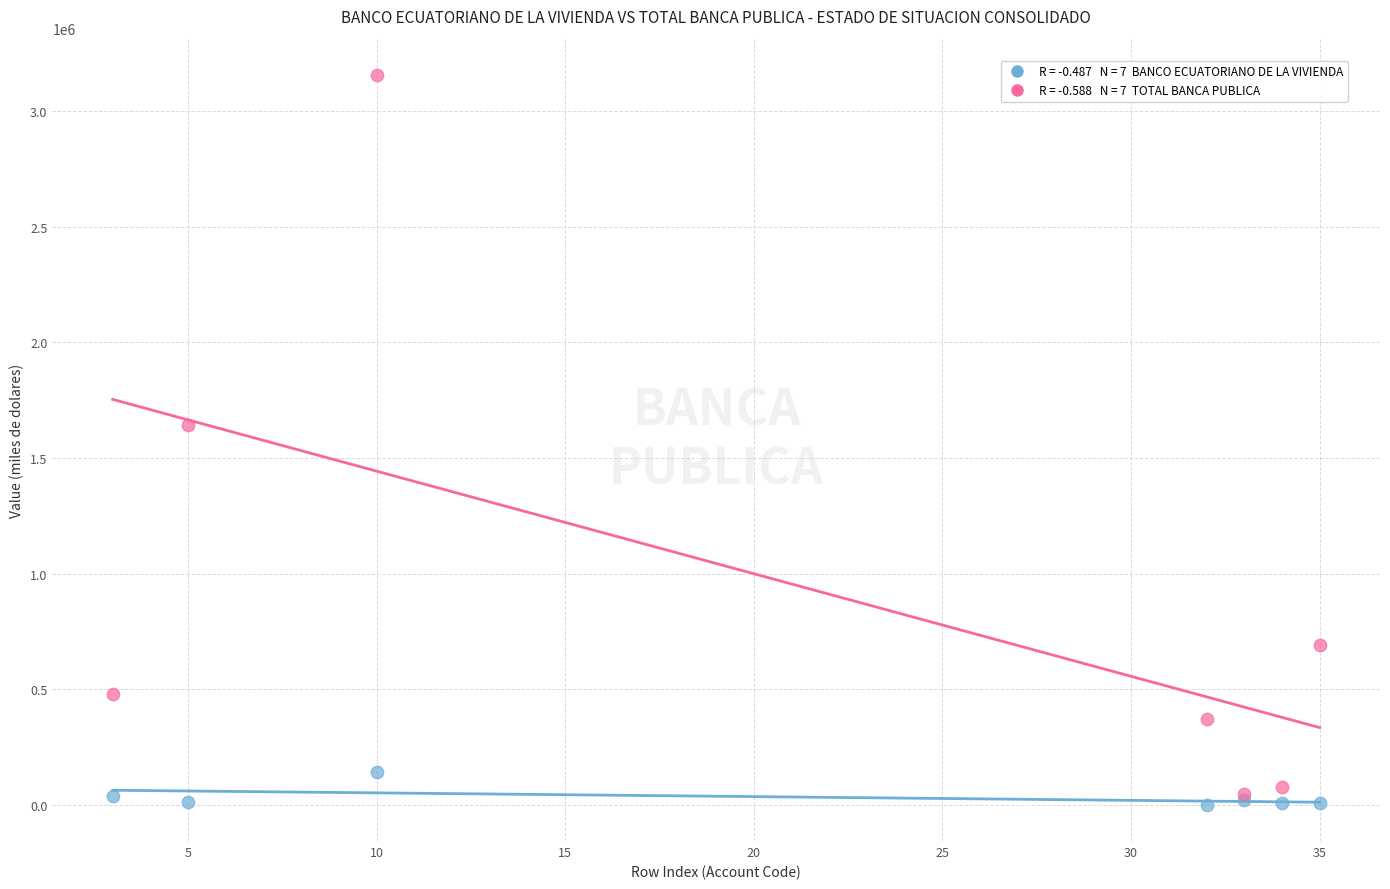

Across all series, what Y value is closest to 1578346?

1642772.7